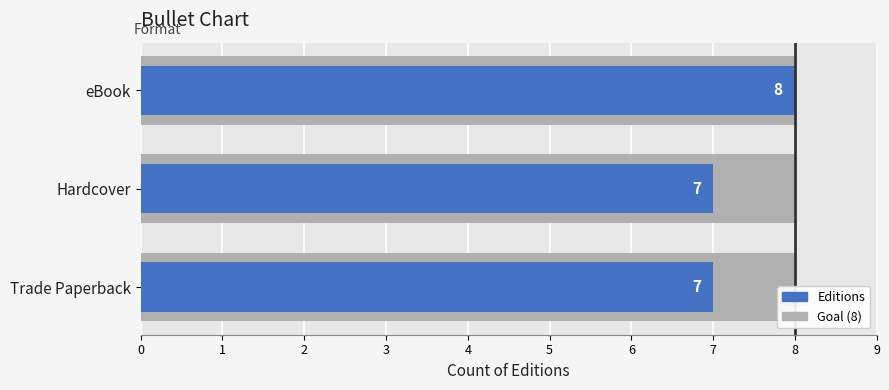

What is the value of the 1st bar from the left?

7